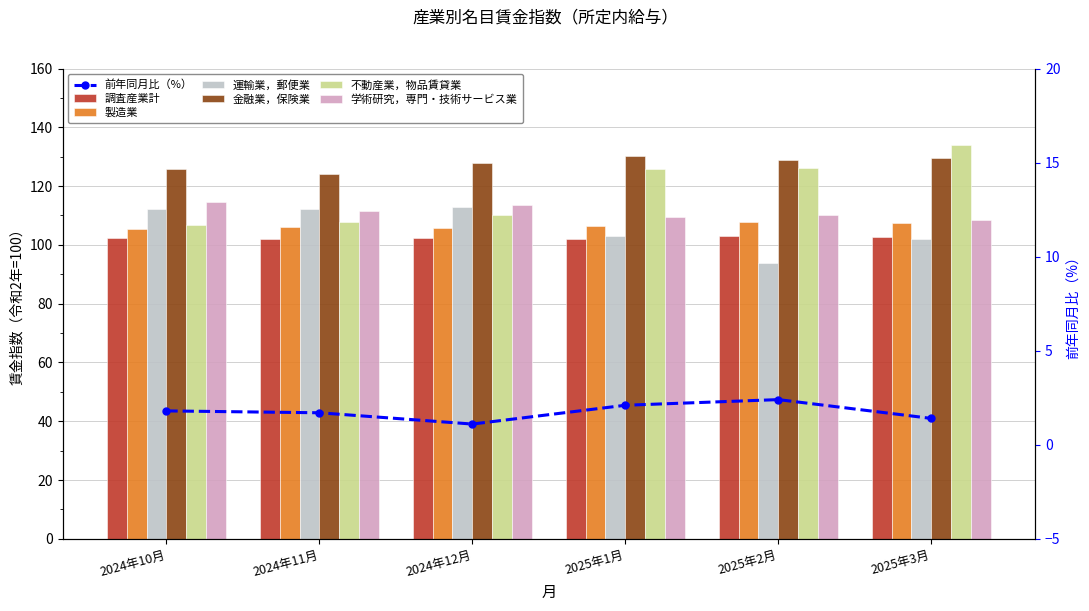

At which label is 製造業 closest to 106?

2024年11月